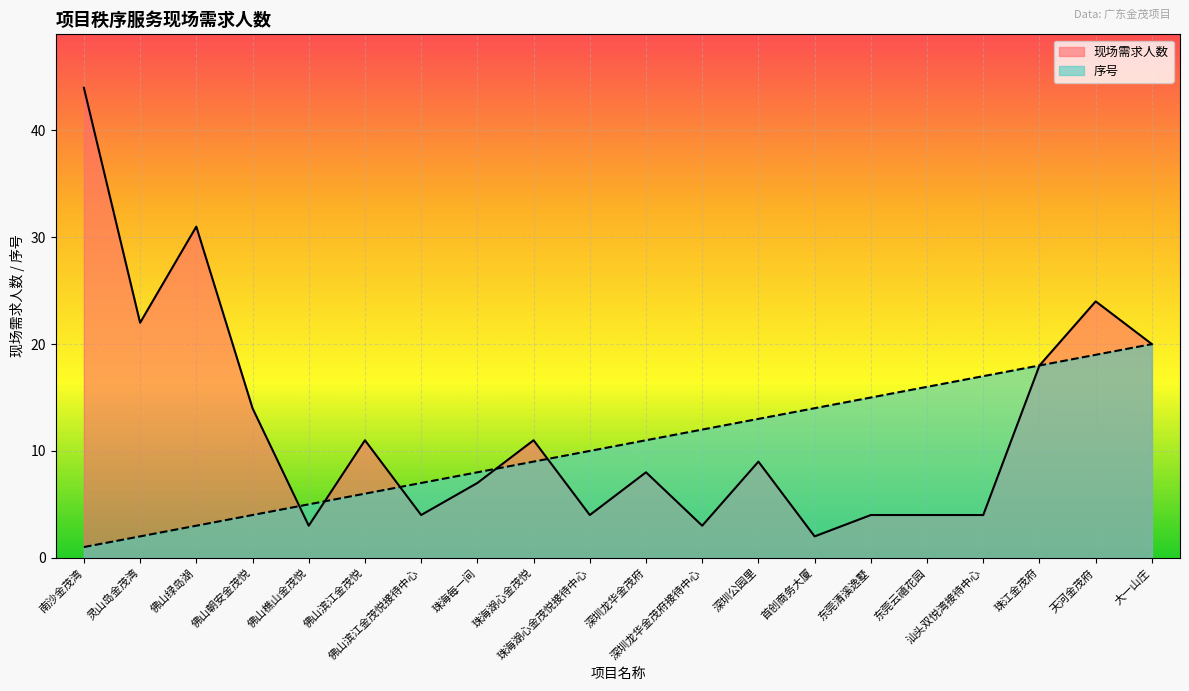

Which has a higher value, 东莞云禧花园 or 佛山朝安金茂悦?

佛山朝安金茂悦